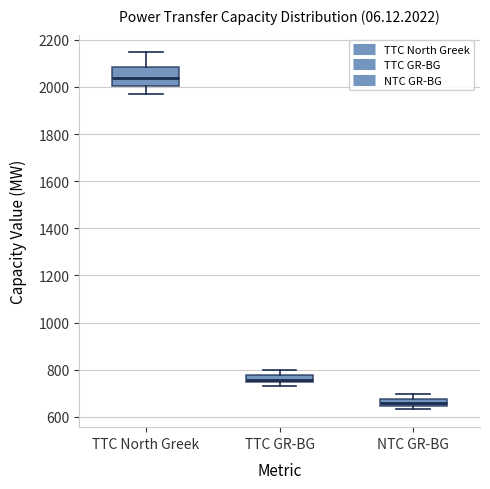

Reading left to right, transcribe this box plot: for each box, give where its median line is, the range the box spans, and where its two whiskers end, as read against the y-axis. The values are not printed on the chart, so give them approximately, as read against the axis.

TTC North Greek: median 2040, box 2000 to 2080, whiskers 1980 to 2140
TTC GR-BG: median 760, box 740 to 780, whiskers 740 (just below the box's lower edge) to 800
NTC GR-BG: median 660, box 640 to 680, whiskers 640 (just below the box's lower edge) to 700